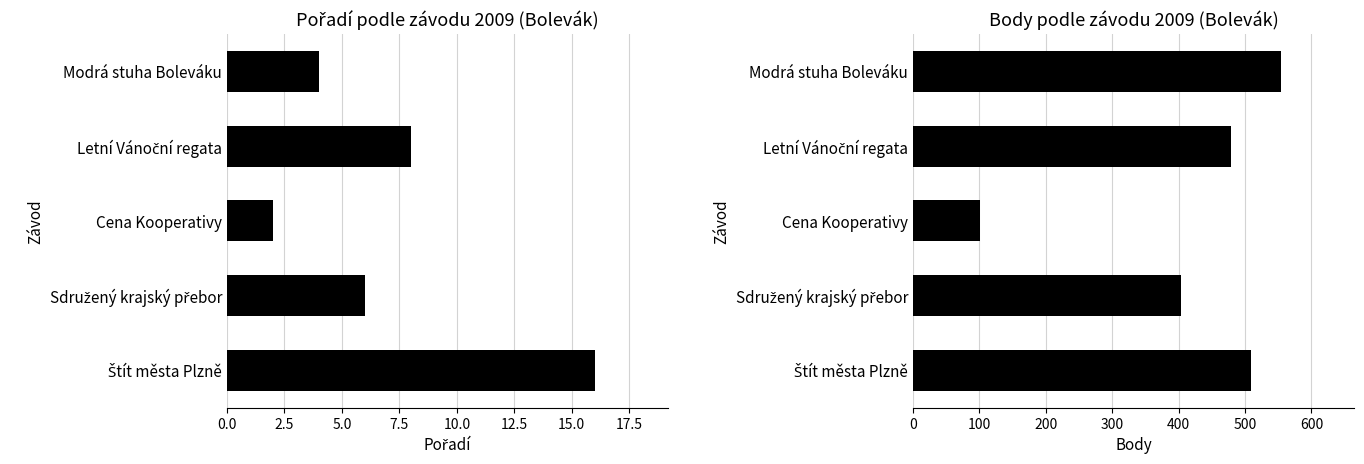

Between Cena Kooperativy and Modrá stuha Boleváku, which series saw the biggest shift?

Body